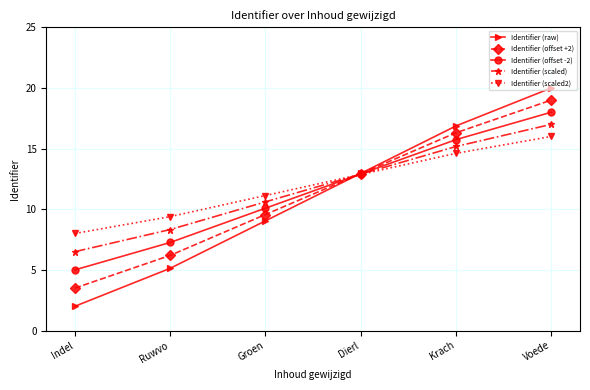

Which series has the largest total across all categories?

Identifier (scaled2)